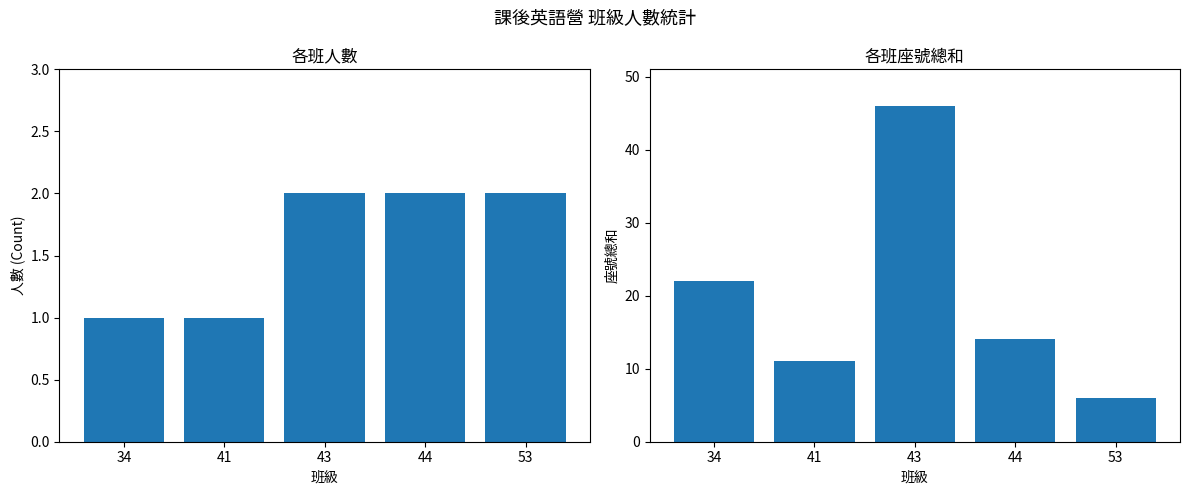

At how many categories does at least one series exceed 8?

4